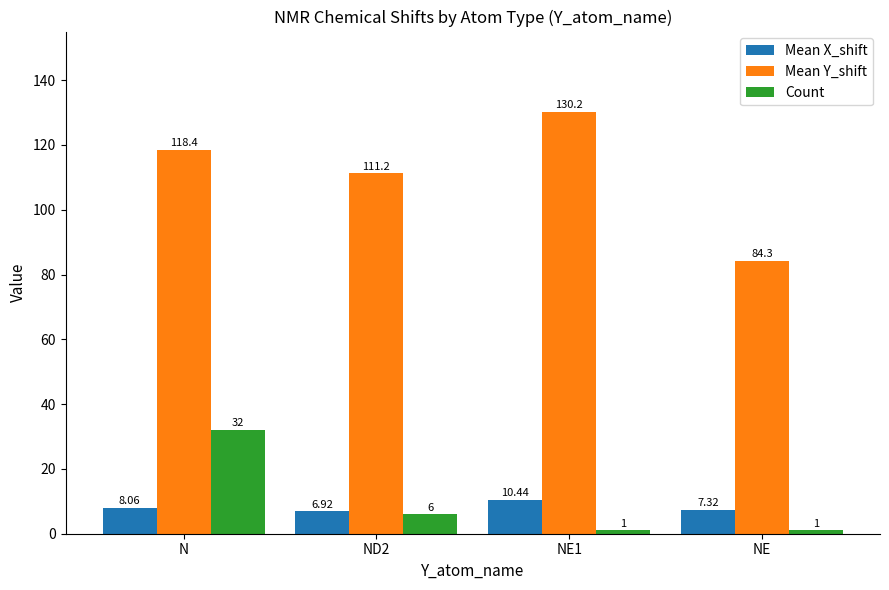

What is the label of the 3rd bar from the right?

ND2